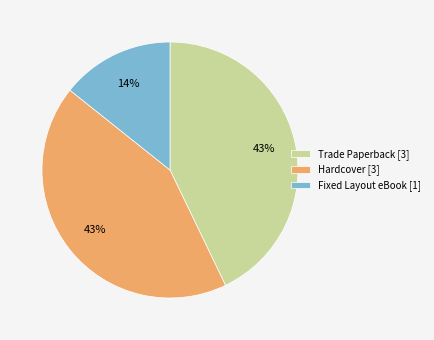

What is the smallest slice in the pie chart?

Fixed Layout eBook [1]